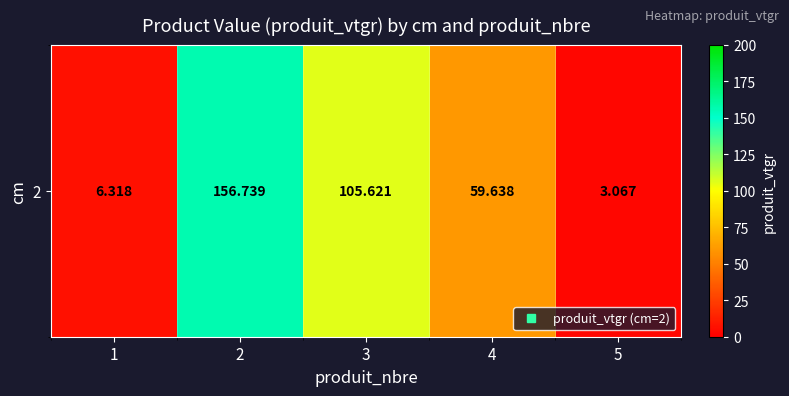

Is it true that the value at 4 is 93.1?

False